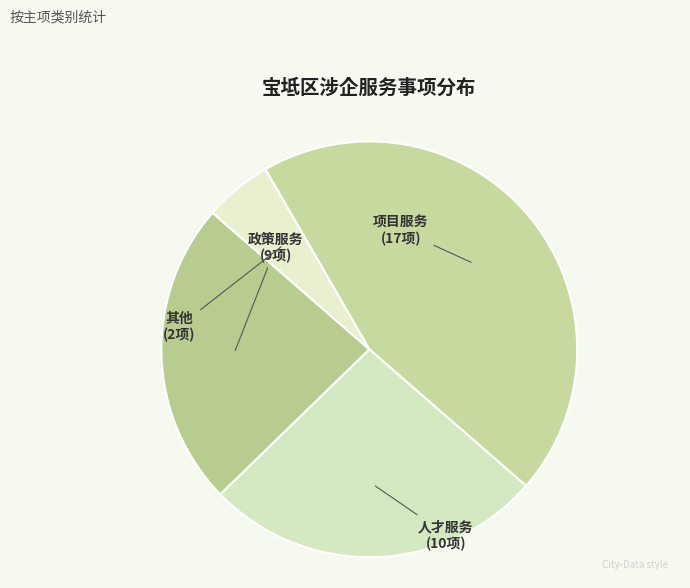

Count the number of slices in the pie.

4